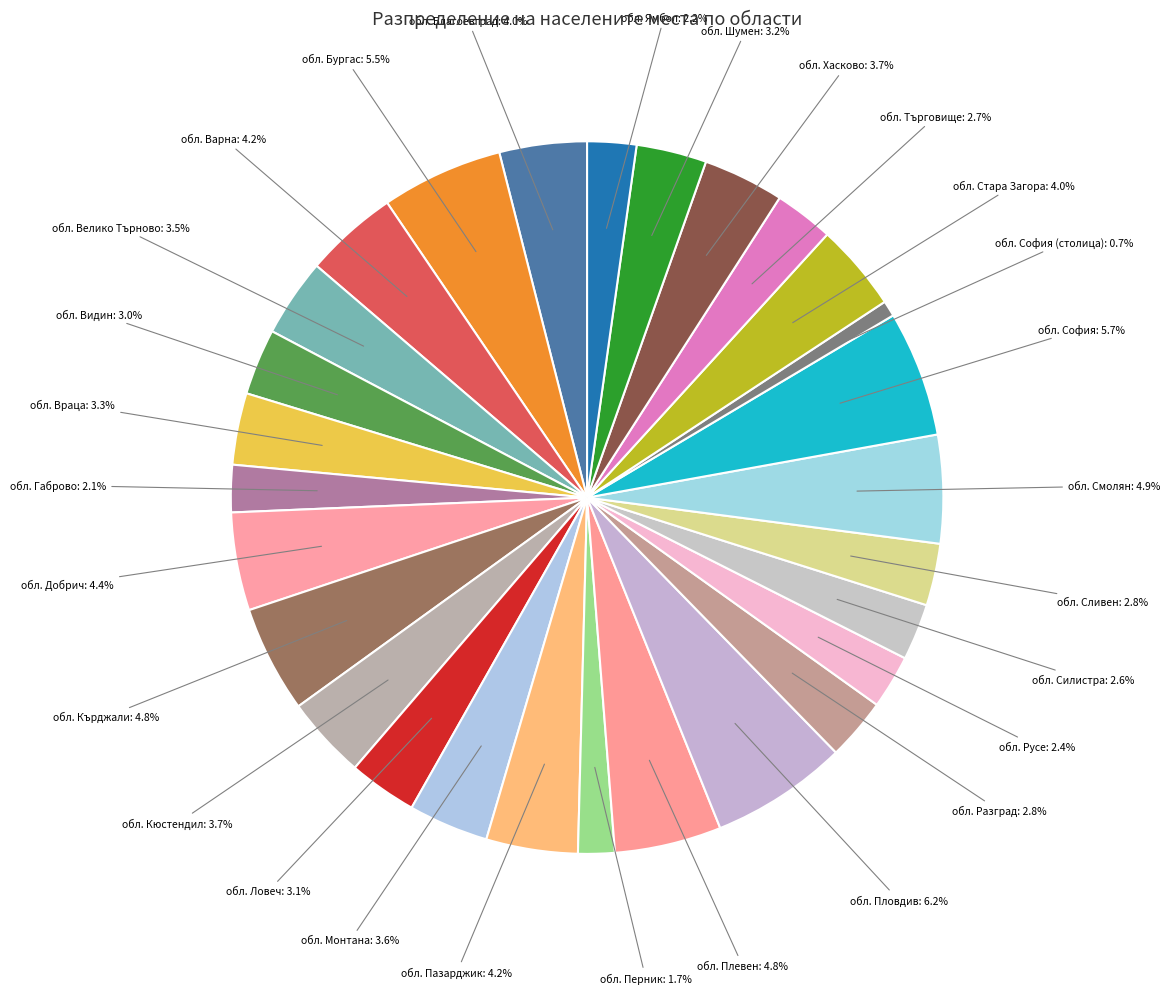

How many slices are in this pie chart?

28